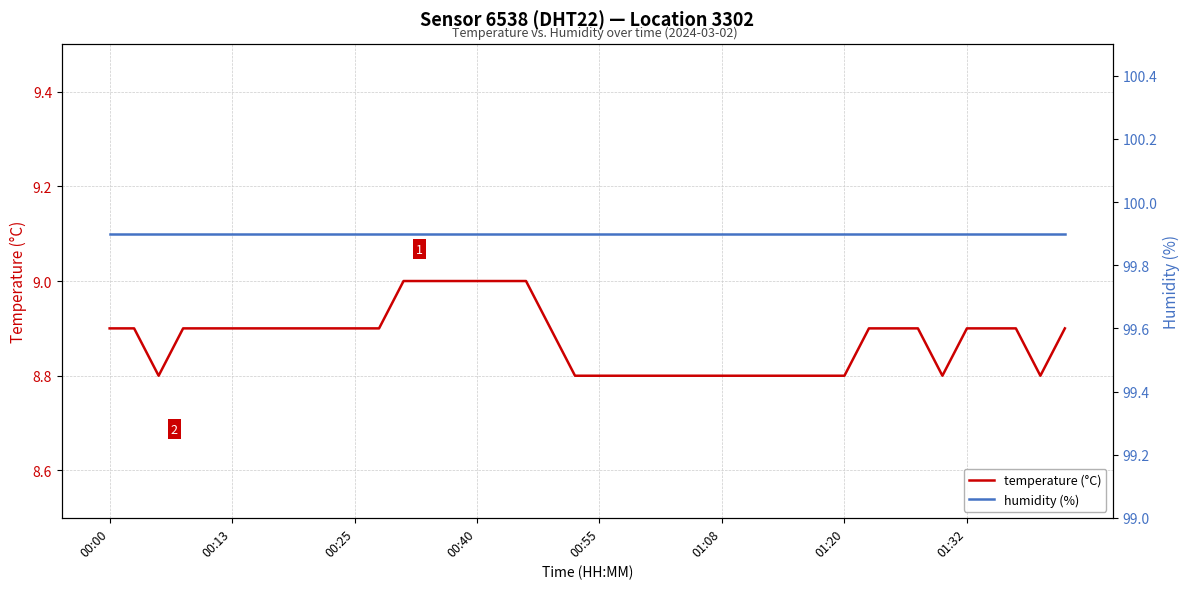

Where is humidity (%) nearest to the value 99?

00:00